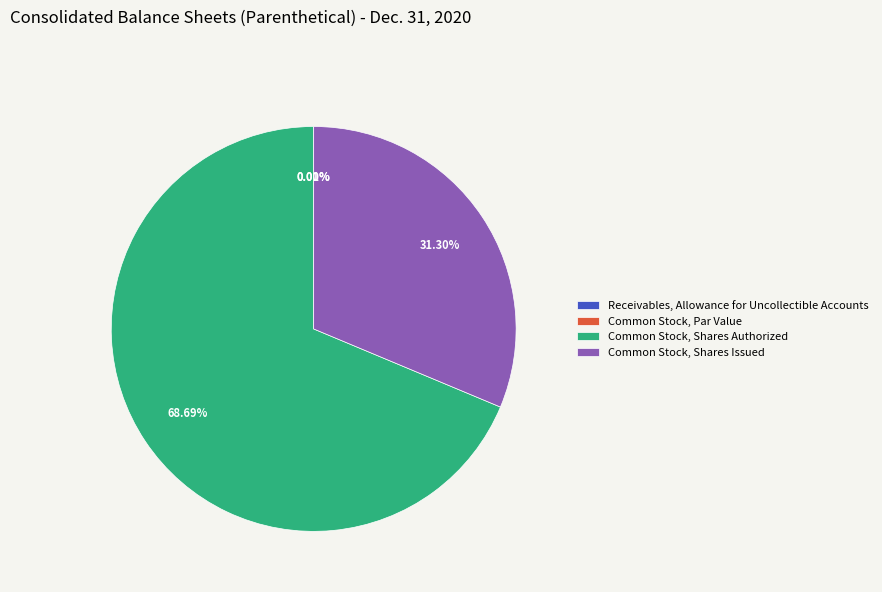

What portion of the pie excludes Common Stock, Shares Authorized?

31.3%